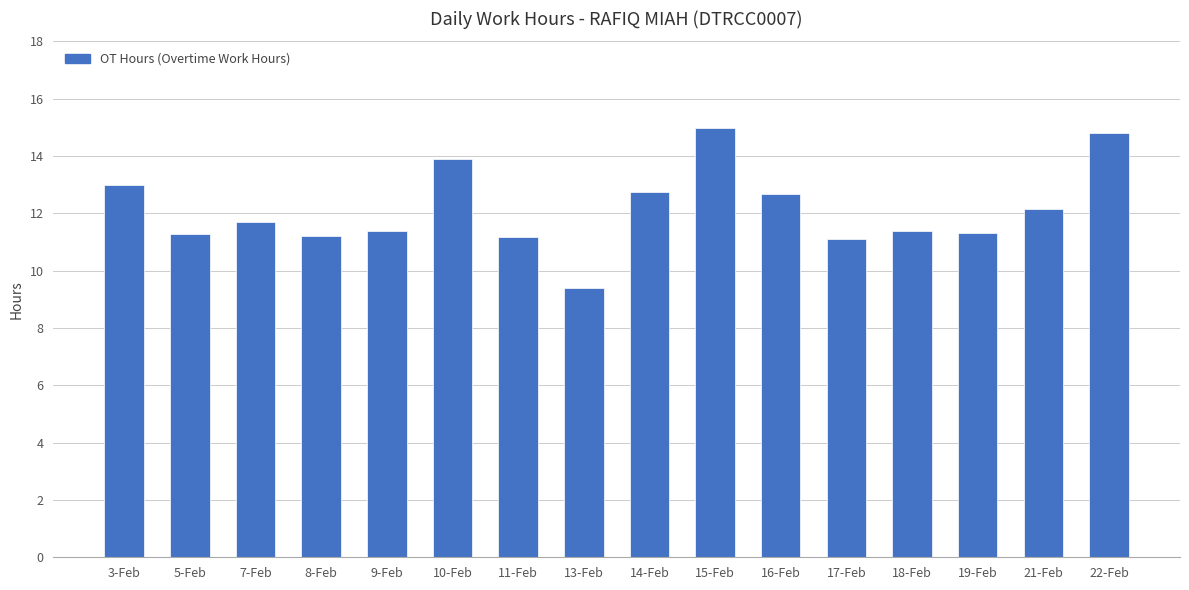

Approximately how many times larger is the value at 15-Feb compared to 17-Feb?

1.3